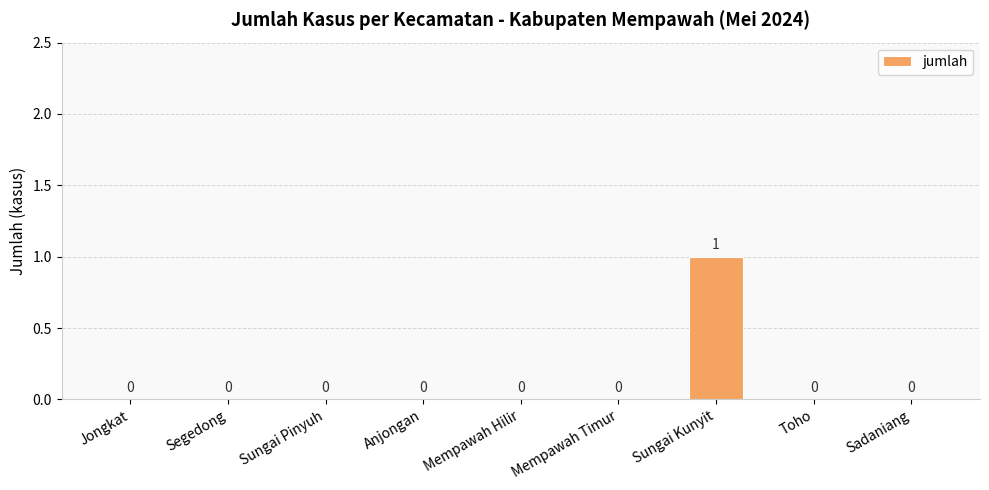

Reading left to right, extract all data points from this chart.

0	0	0	0	0	0	1	0	0